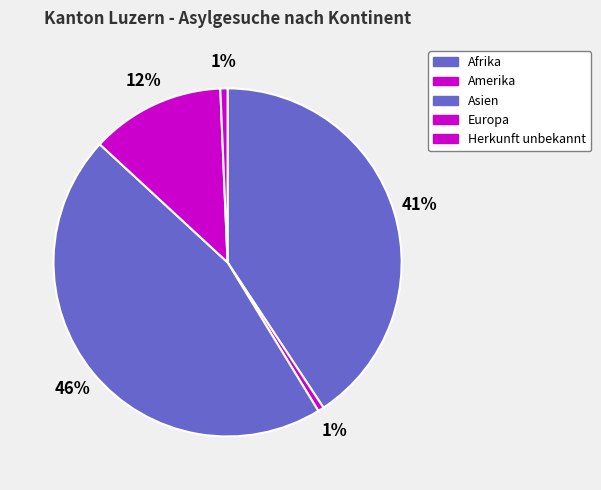

Count the number of slices in the pie.

5